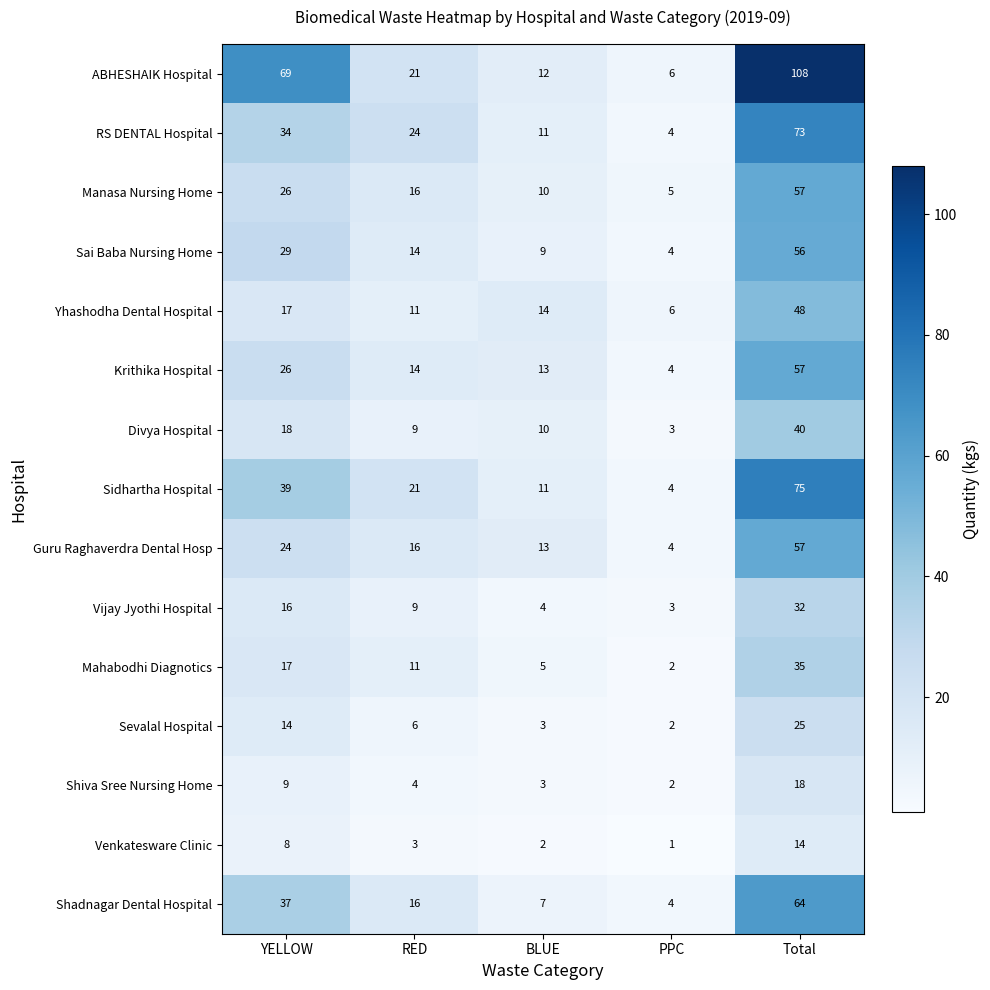

Where is RS DENTAL Hospital nearest to the value 38?

YELLOW